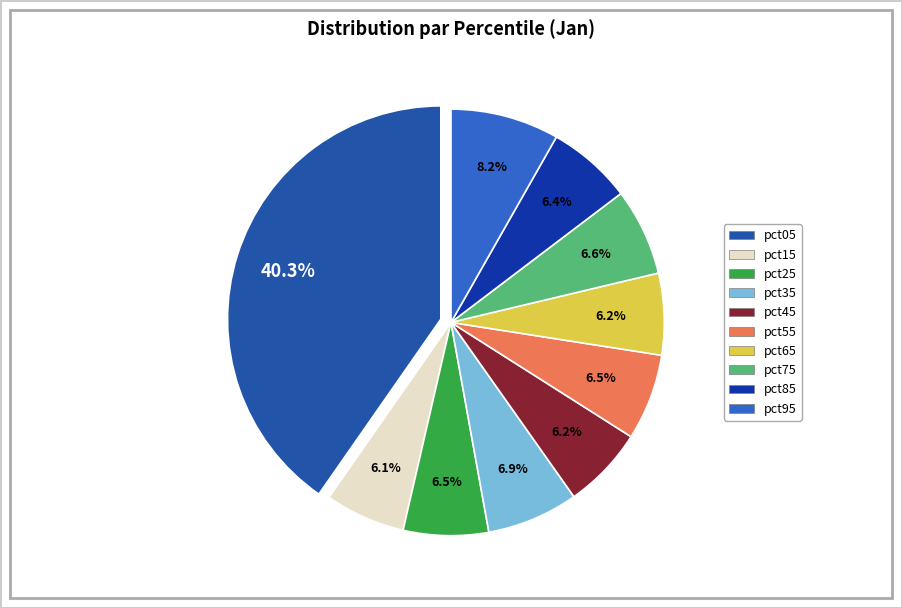

True or false: pct45 accounts for 1% of the total.

False